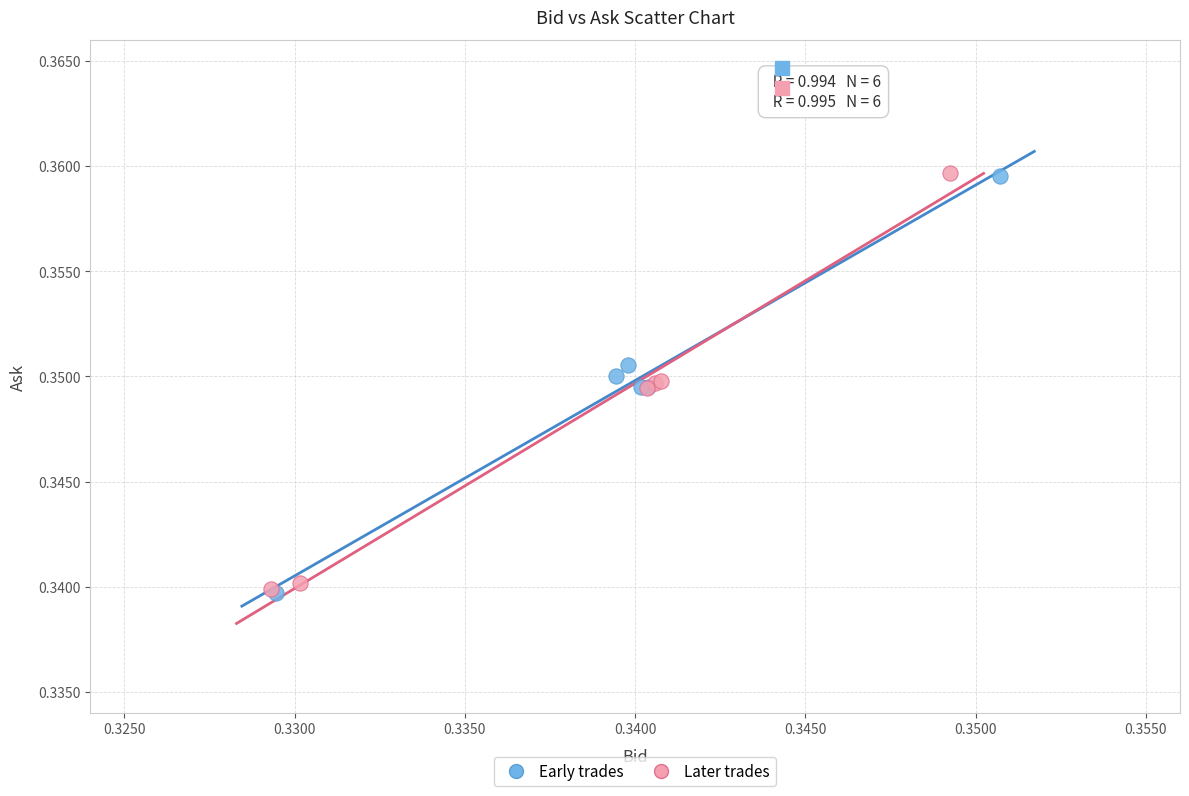

What are all the series names shown in the legend?

Early trades, Later trades